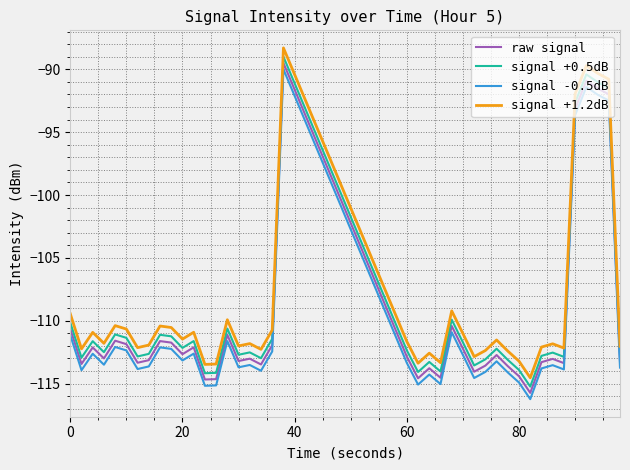

List the series in order of their overall mean, highest first.

signal +1.2dB, signal +0.5dB, raw signal, signal -0.5dB